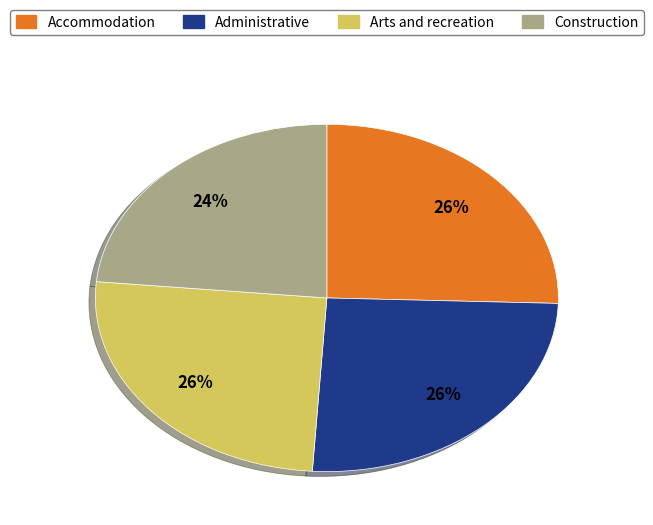

True or false: Accommodation accounts for 20% of the total.

False